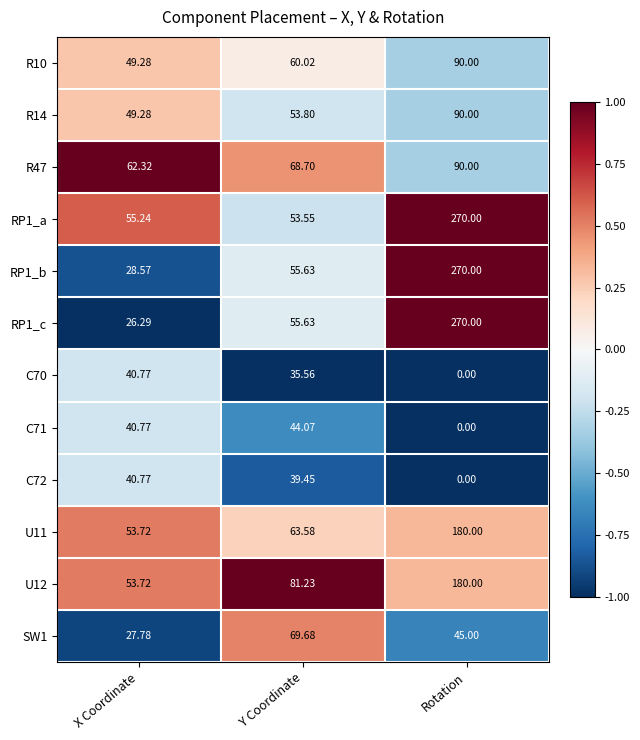

Which series has the largest range (max minus min)?

RP1_c